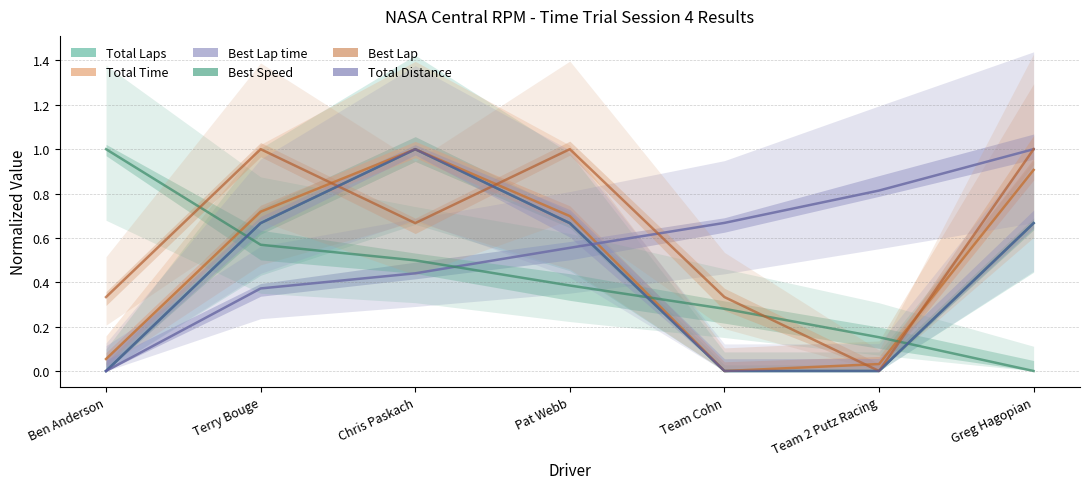

What are all the series names shown in the legend?

Total Laps, Total Time, Best Lap time, Best Speed, Best Lap, Total Distance